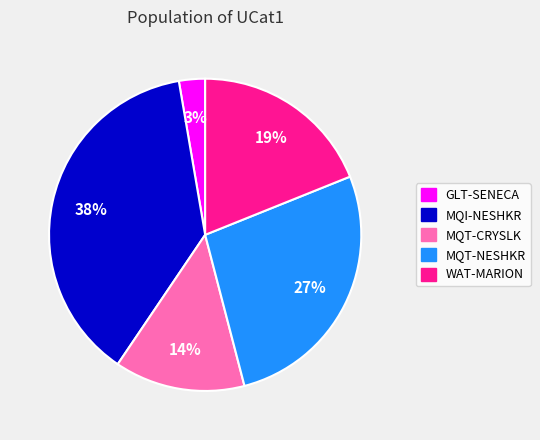

True or false: MQT-NESHKR accounts for 36% of the total.

False